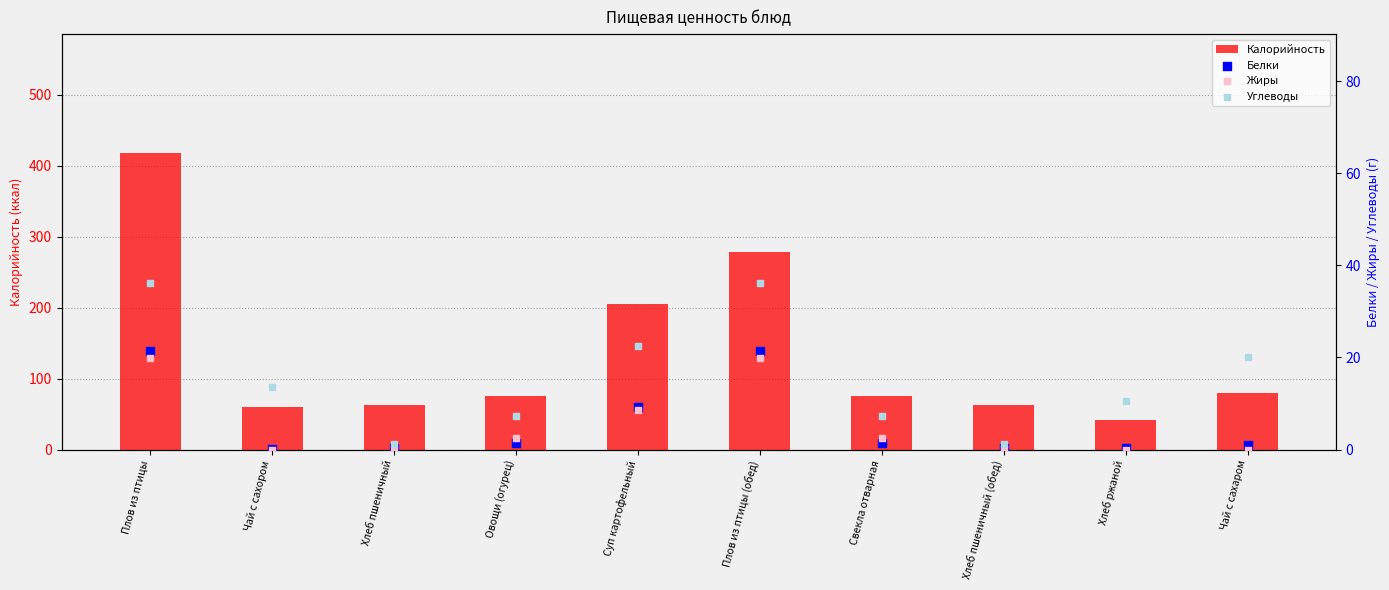

Which series contains the lowest Y value?

Жиры